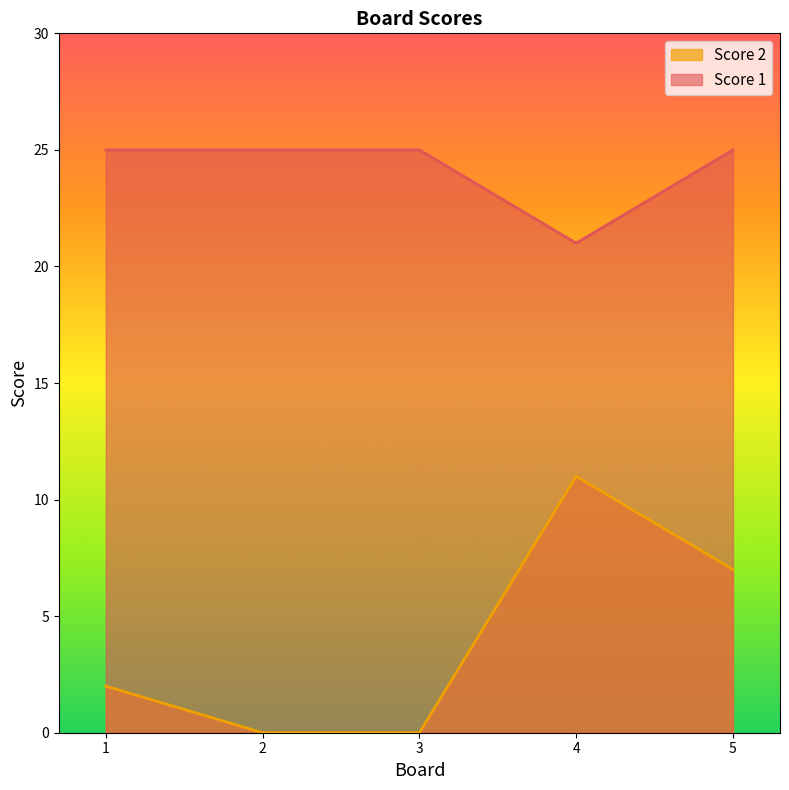

Is it true that Score 2 equals 0 at 2?

True